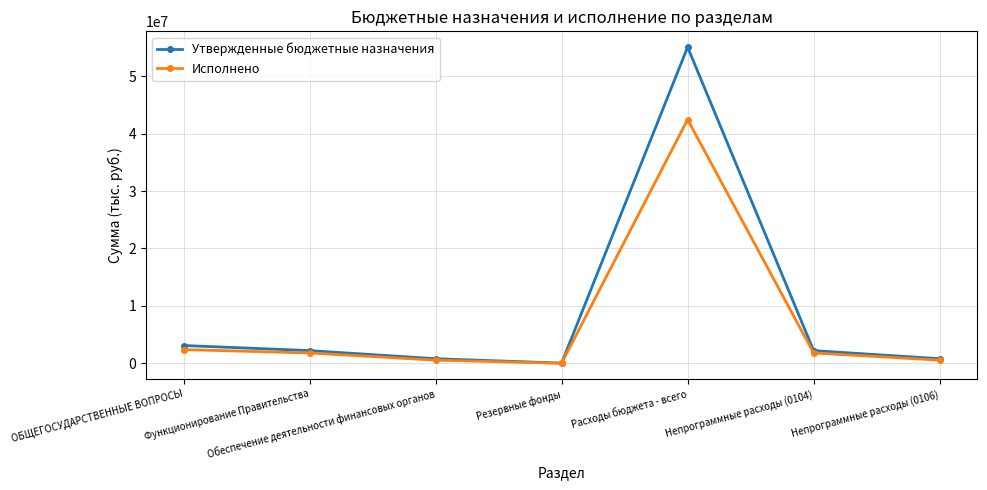

What is the approximate value of Исполнено at Расходы бюджета - всего?

42454376.1